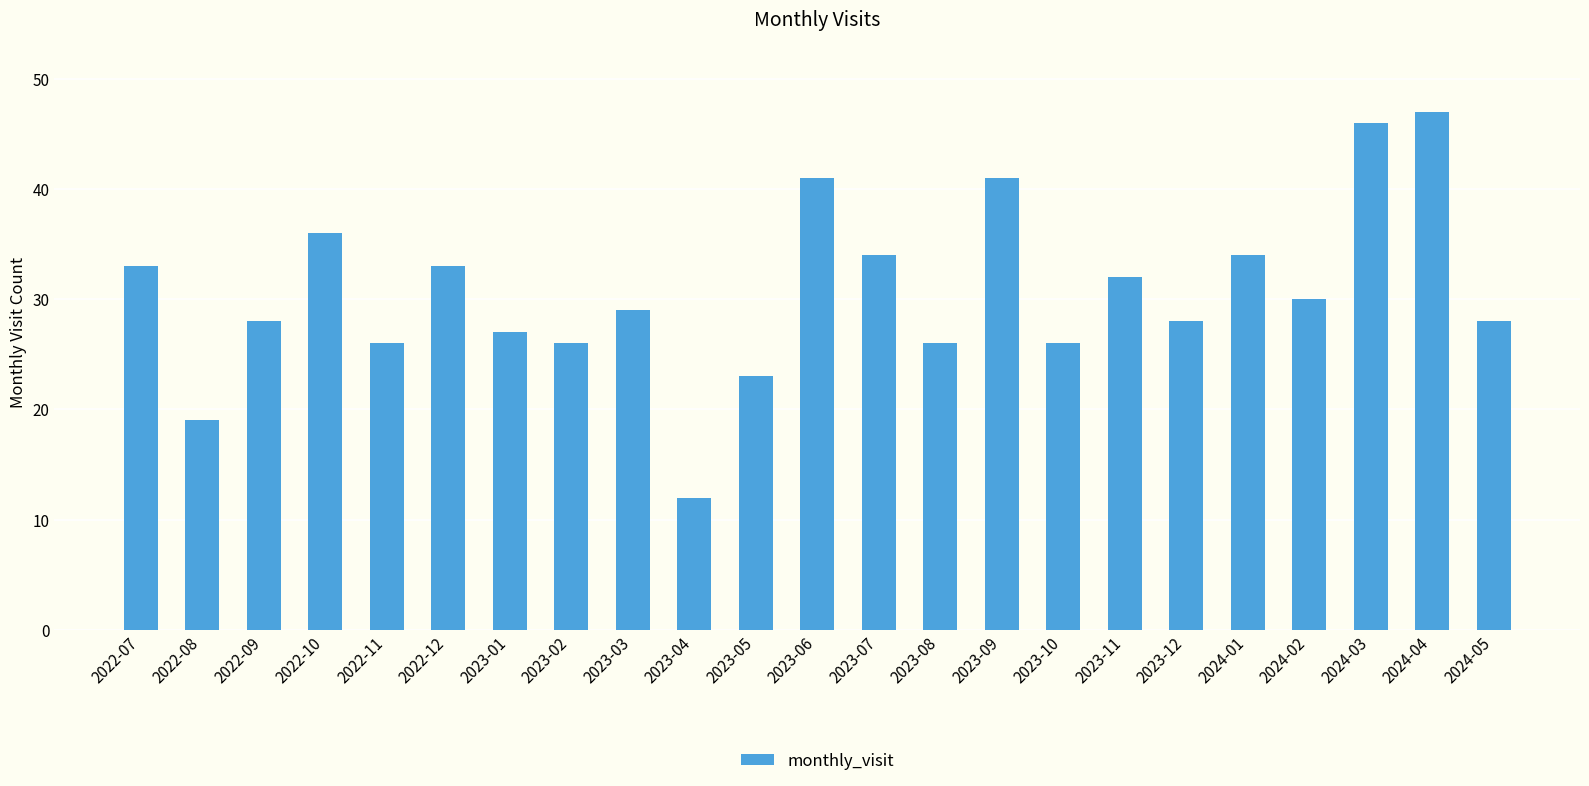

The chart shows a value of 28 at 2022-09. True or false?

True